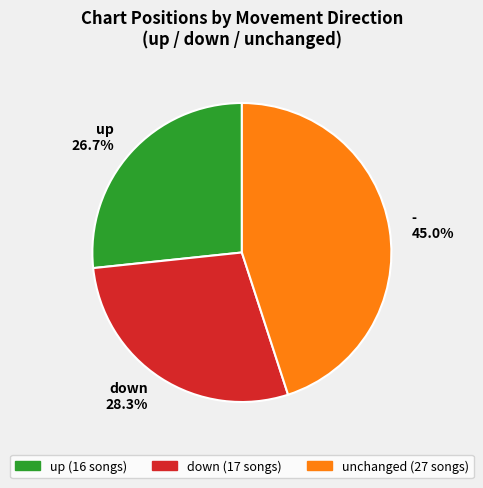

What is the smallest slice in the pie chart?

up